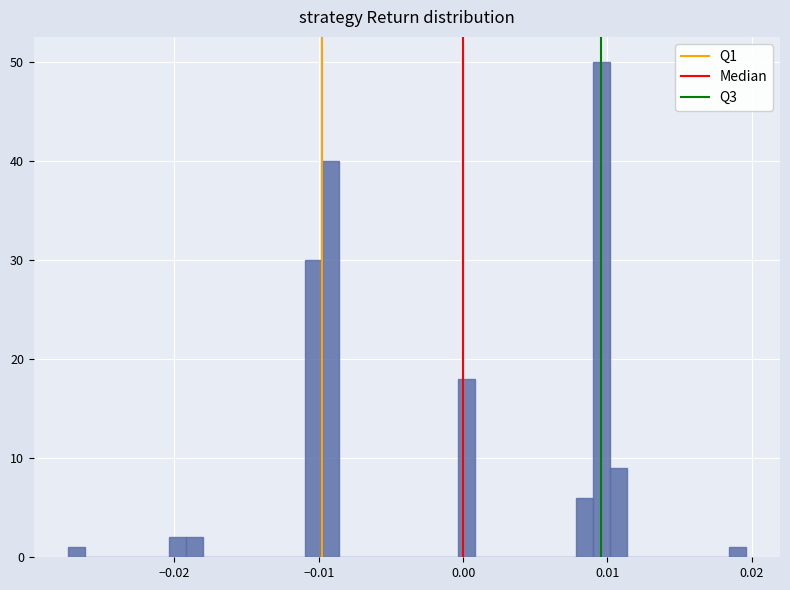

Around what value on the x-axis is the tallest bar? Give the approximate position of its centre, as read against the axis.

0.010